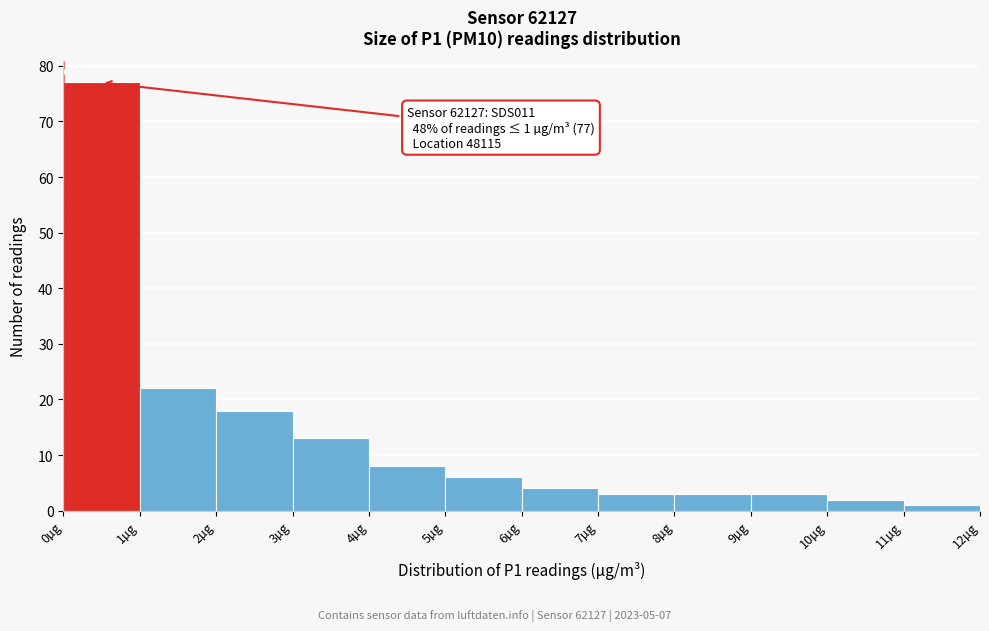

Which range on the x-axis has the tallest bar?

0 to 1